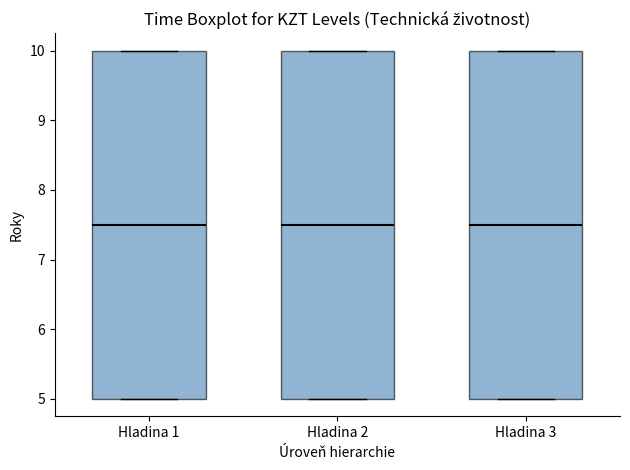

Reading left to right, read every box against the y-axis: the position of its median line, the range the box covers, and the ends of its whiskers. The values are not printed on the chart, so give them approximately, as read against the axis.

Hladina 1: median 7.5, box 5.0 to 10.0, whiskers 5.0 to 10.0
Hladina 2: median 7.5, box 5.0 to 10.0, whiskers 5.0 to 10.0
Hladina 3: median 7.5, box 5.0 to 10.0, whiskers 5.0 to 10.0